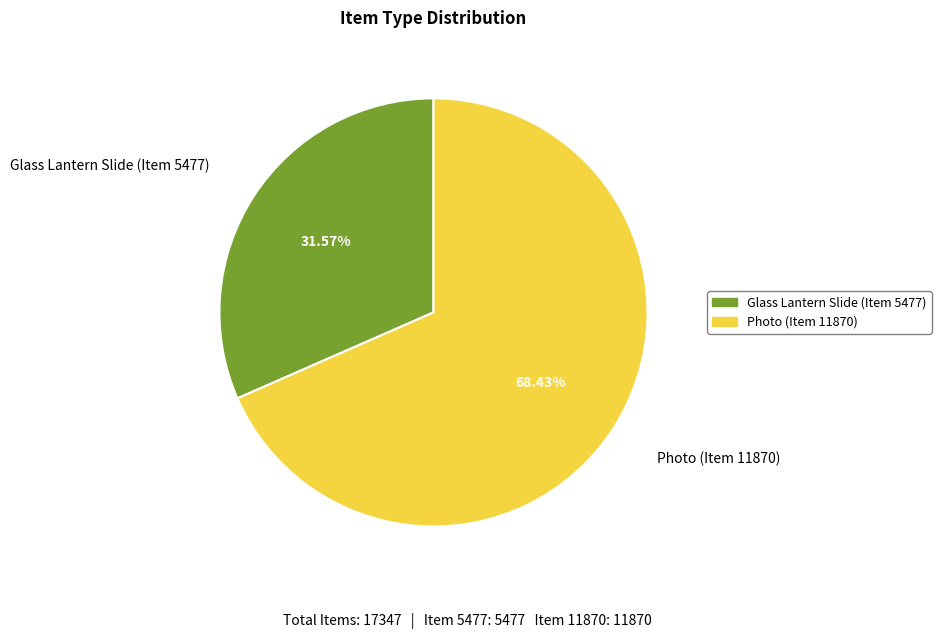

Which slice is the smallest?

Glass Lantern Slide (Item 5477)